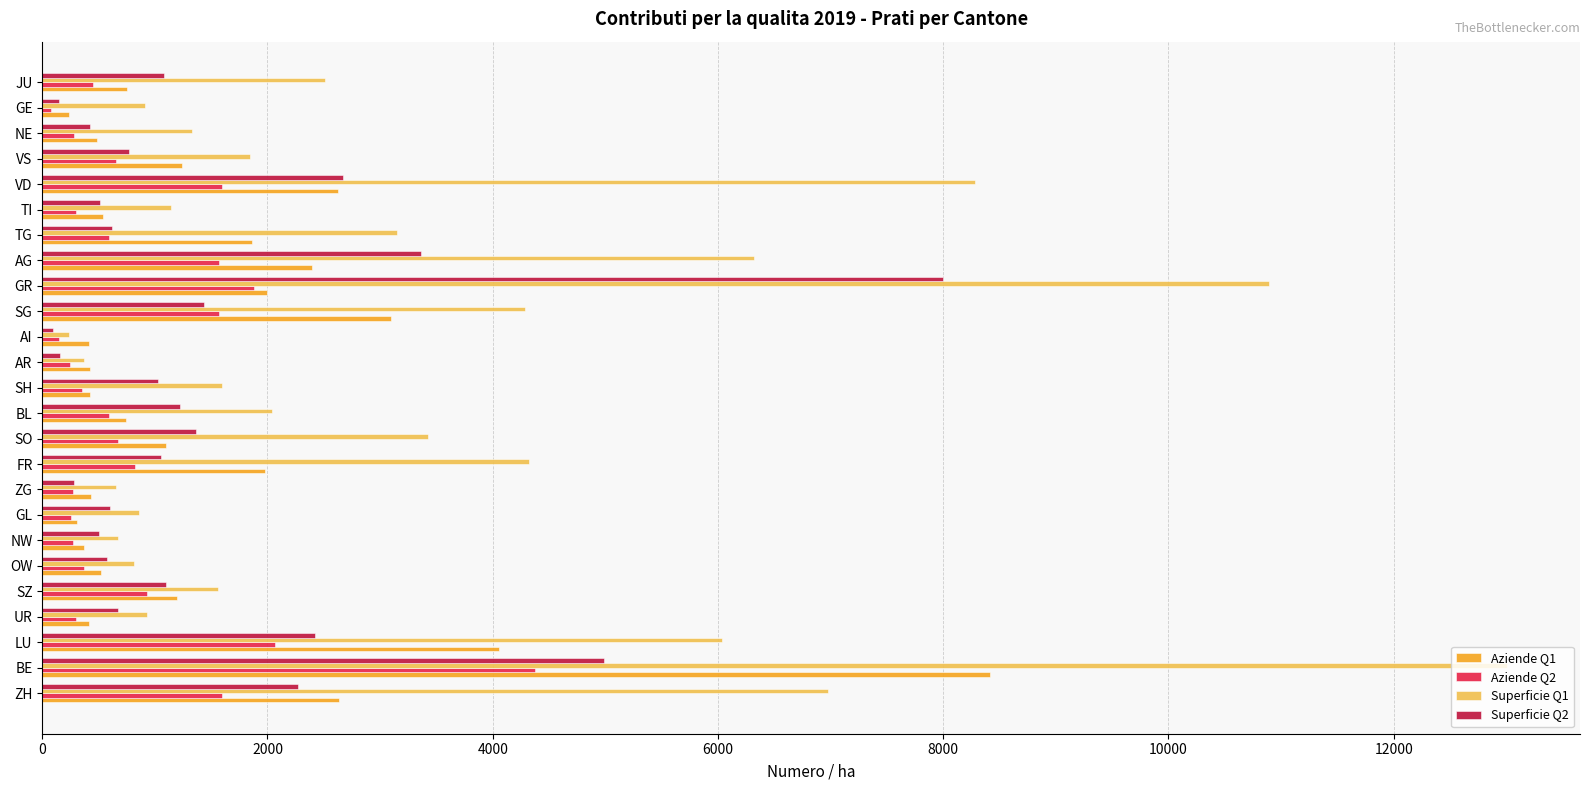

How many data points does each series have?

25